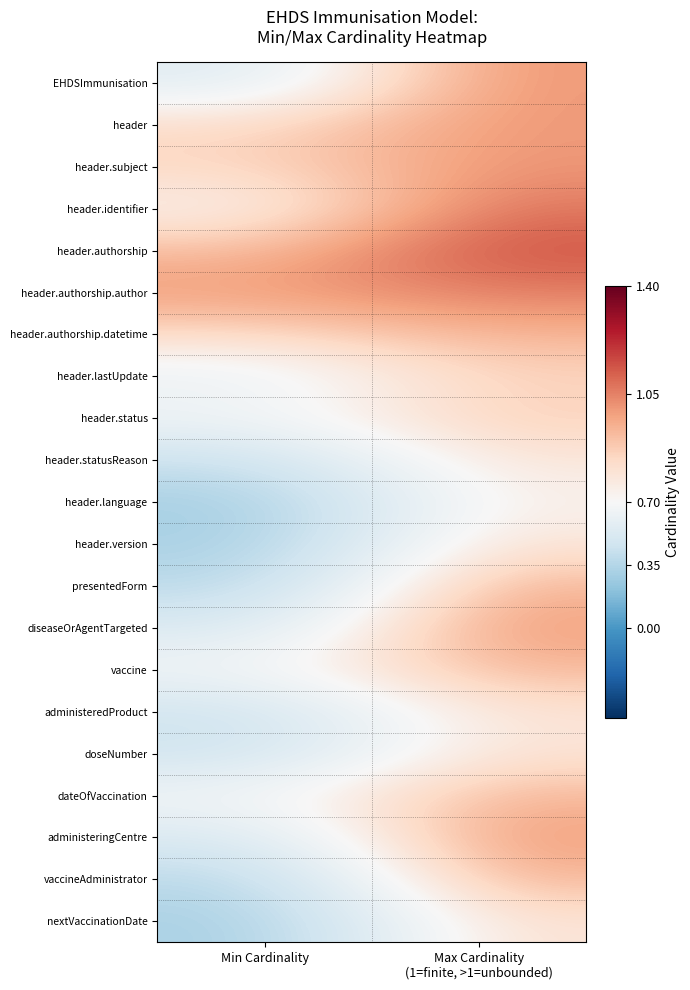

Which has a higher value, Max Cardinality
(1=finite, >1=unbounded) or Min Cardinality?

Max Cardinality
(1=finite, >1=unbounded)